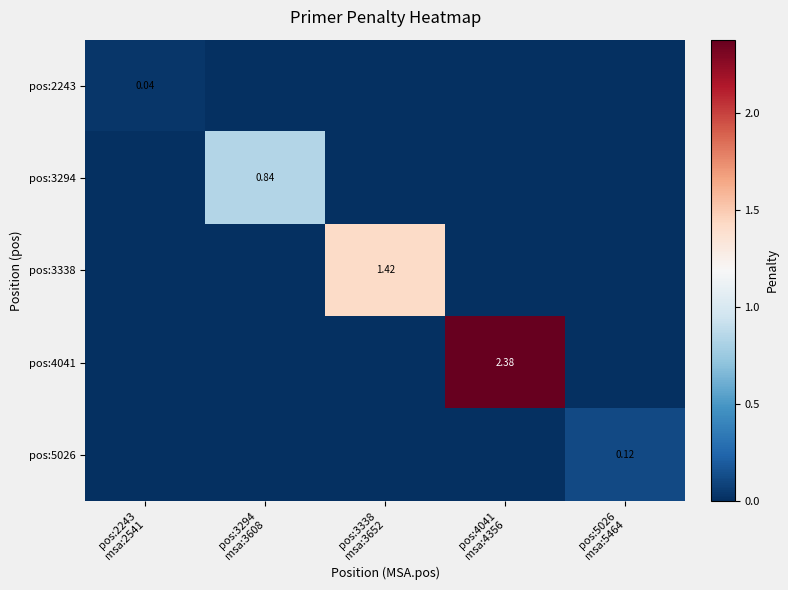

What is the average value of the pos:4041 series?

0.5